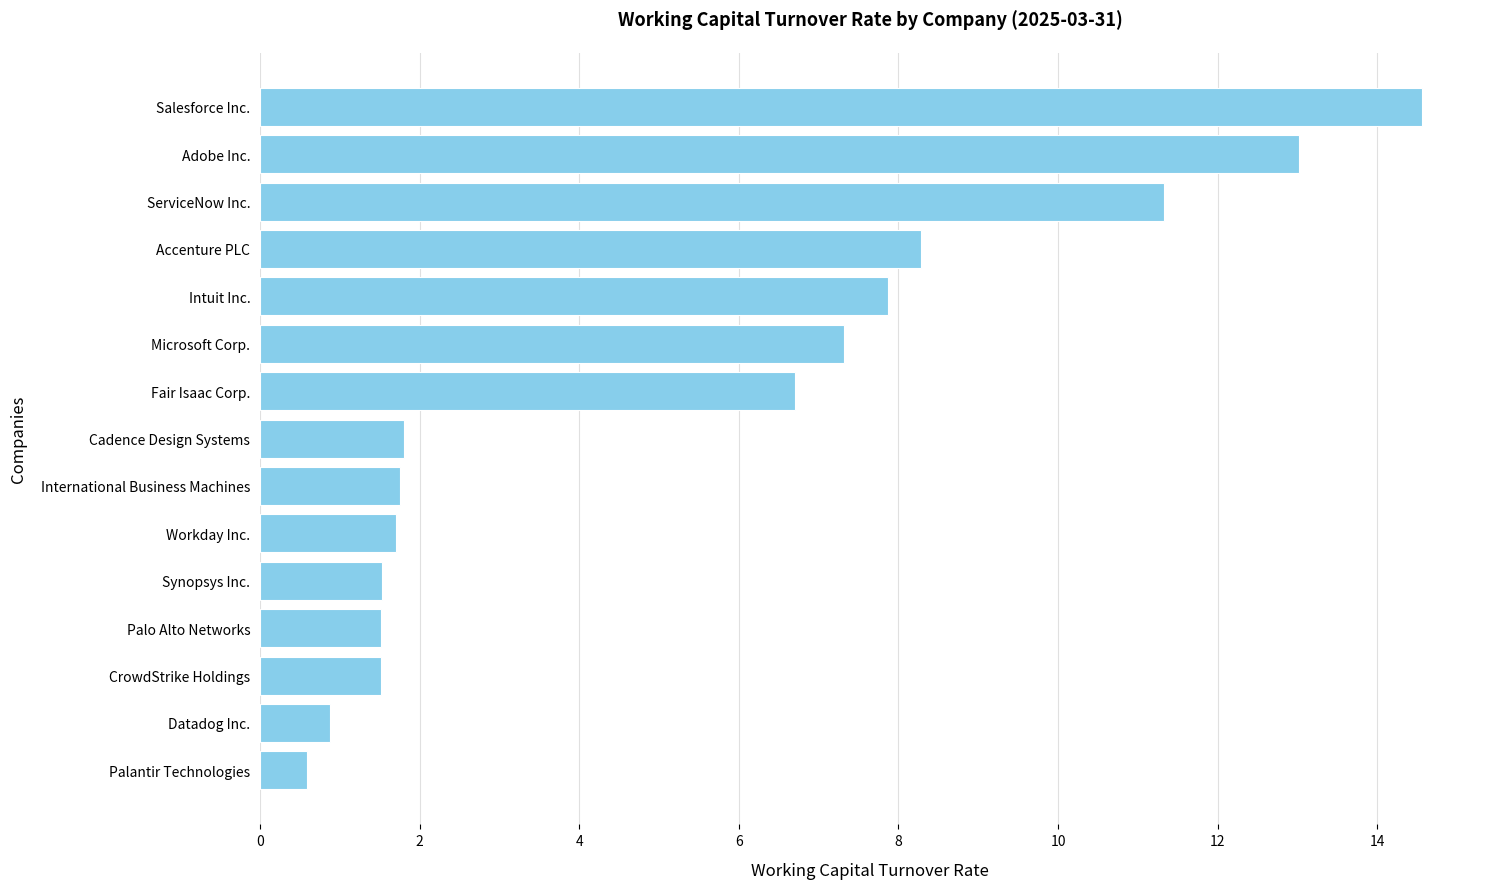

What is the difference between the maximum and minimum values?

14.0